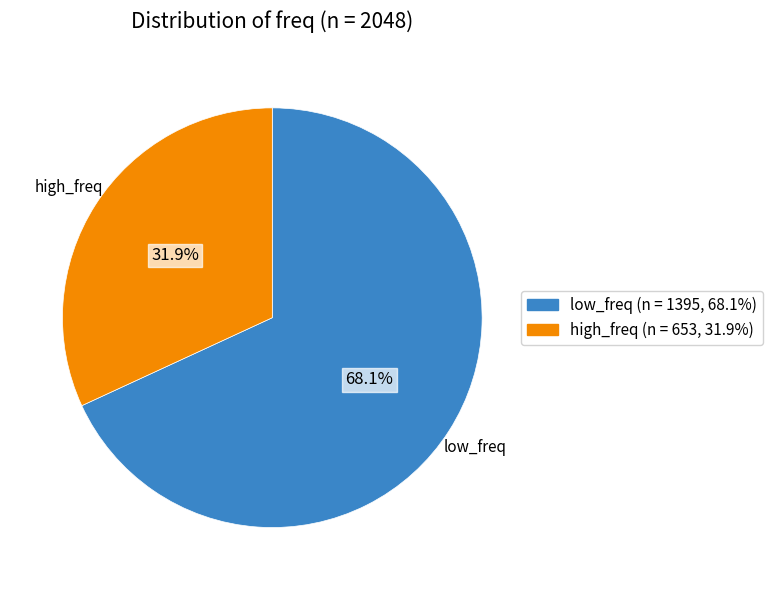

Is there a majority slice in this chart?

Yes